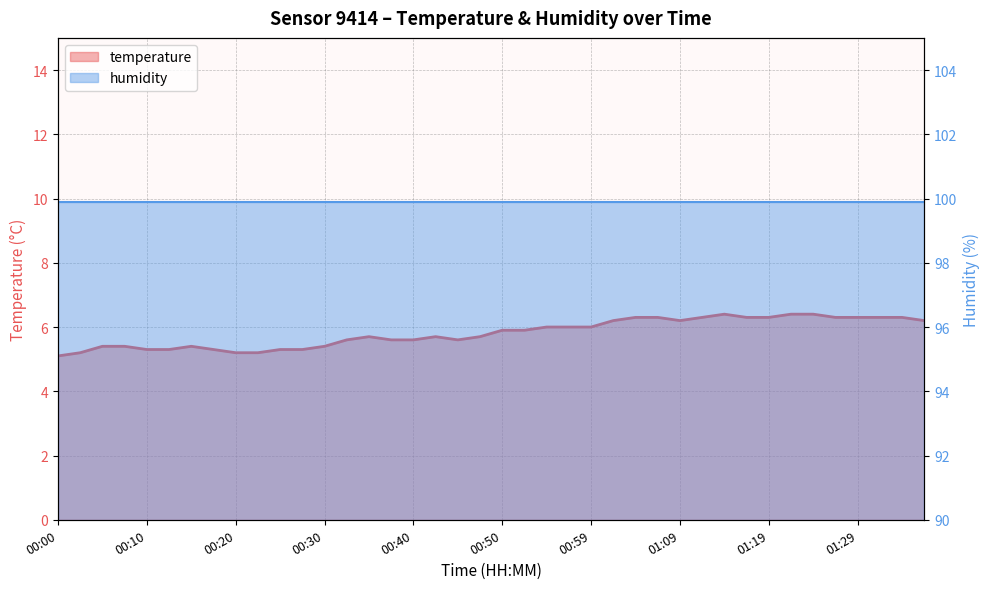

List the labels in order of value, largest first.

01:14, 01:22, 01:24, 01:04, 01:07, 01:12, 01:17, 01:19, 01:26, 01:29, 01:31, 01:34, 01:02, 01:09, 01:36, 00:54, 00:57, 00:59, 00:50, 00:52, 00:35, 00:42, 00:47, 00:32, 00:37, 00:40, 00:45, 00:05, 00:07, 00:15, 00:30, 00:10, 00:12, 00:17, 00:25, 00:27, 00:02, 00:20, 00:22, 00:00